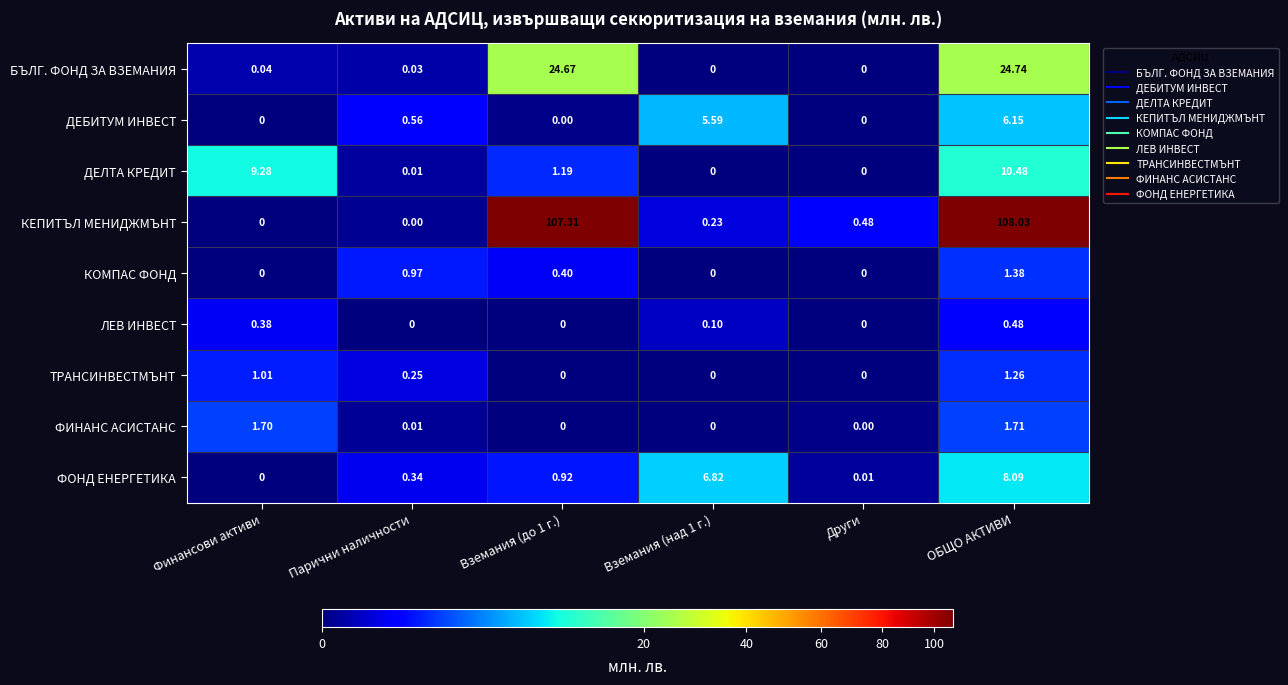

What is the maximum value shown in the chart?

108.0